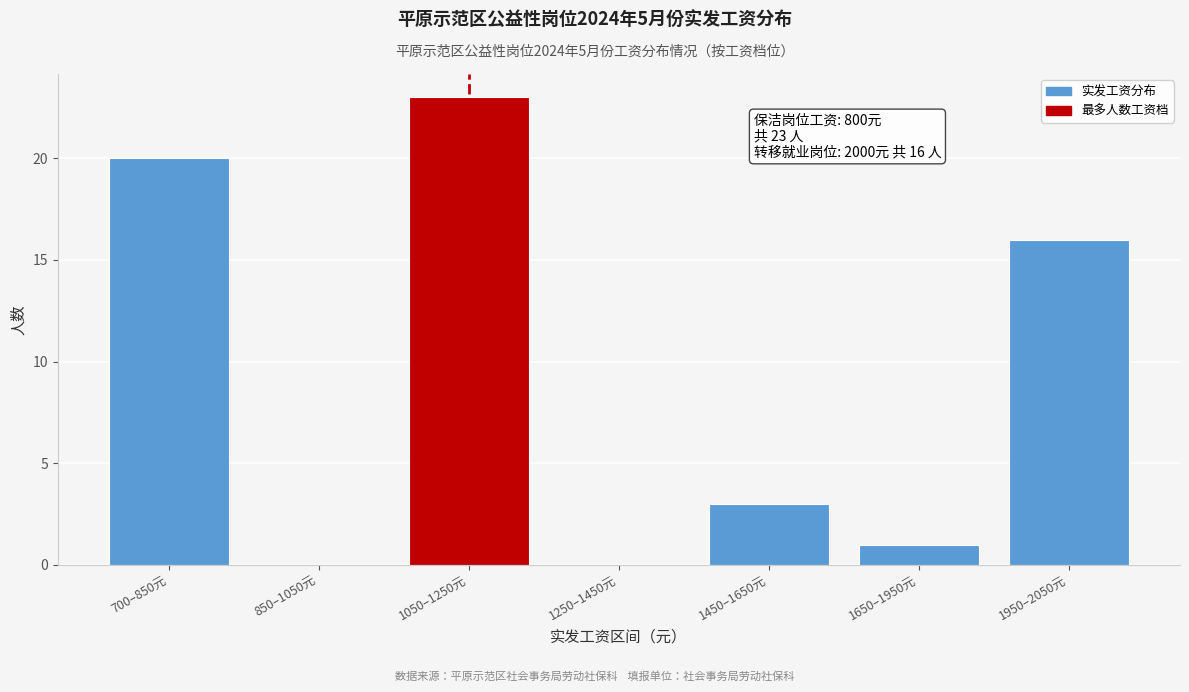

Reading right to left, extract all data points from this chart.

1950–2050元=16	1650–1950元=1	1450–1650元=3	1250–1450元=0	1050–1250元=23	850–1050元=0	700–850元=20